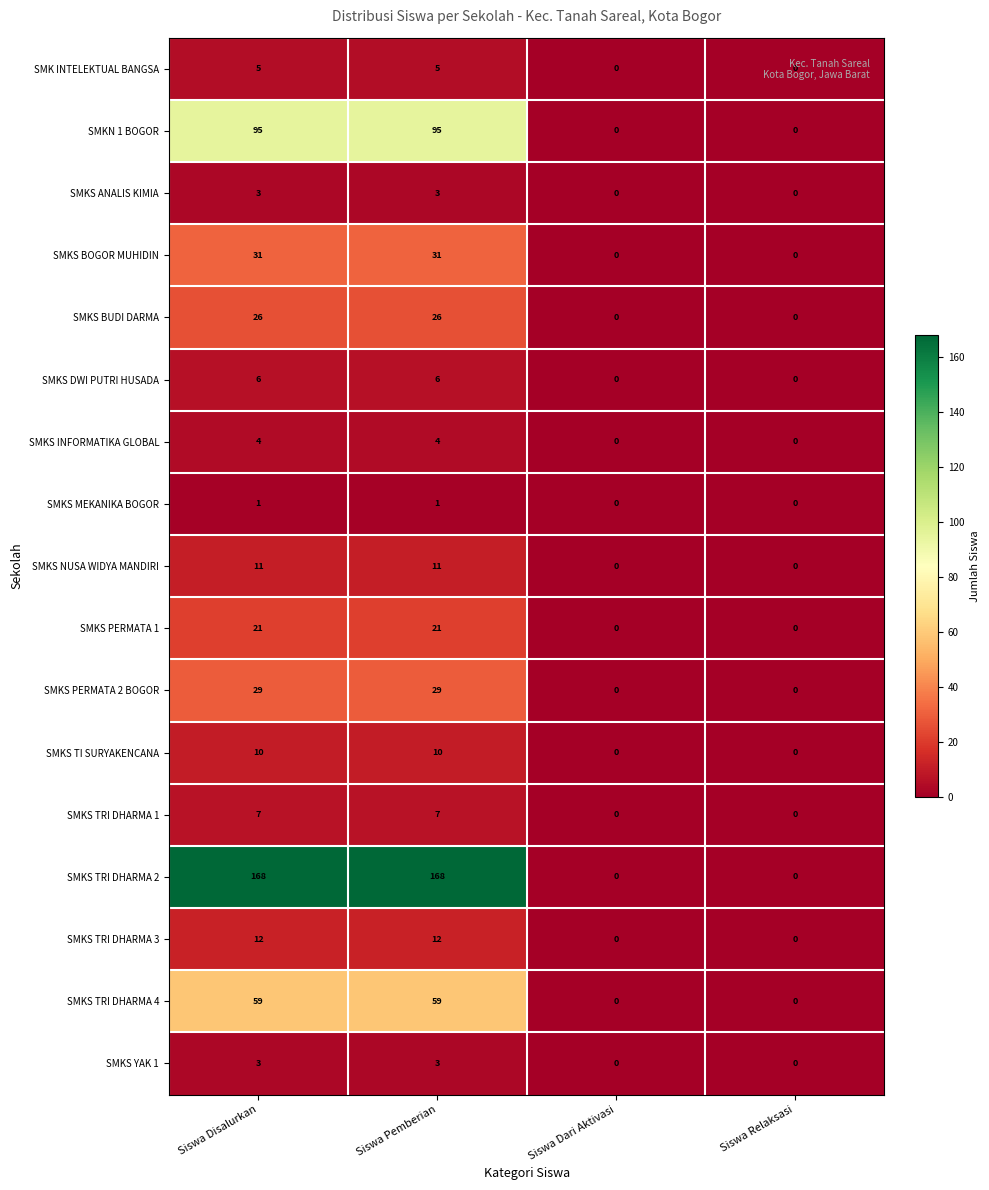

Which series changed the most between Siswa Disalurkan and Siswa Dari Aktivasi?

SMKS TRI DHARMA 2